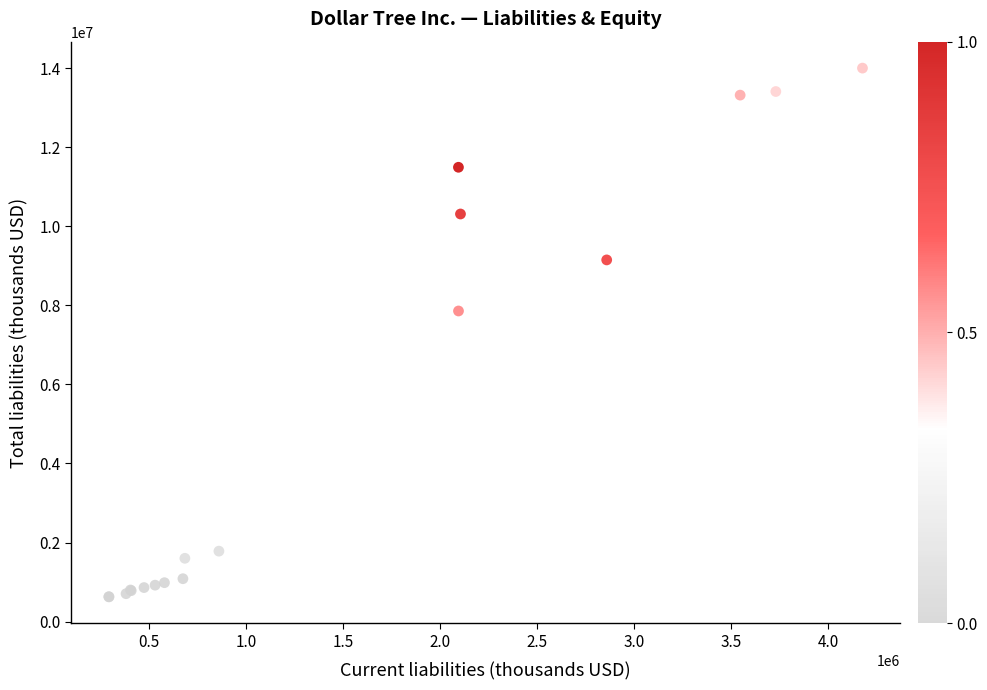

What Y value in the scatter plot is closest to 7314712?

7858300